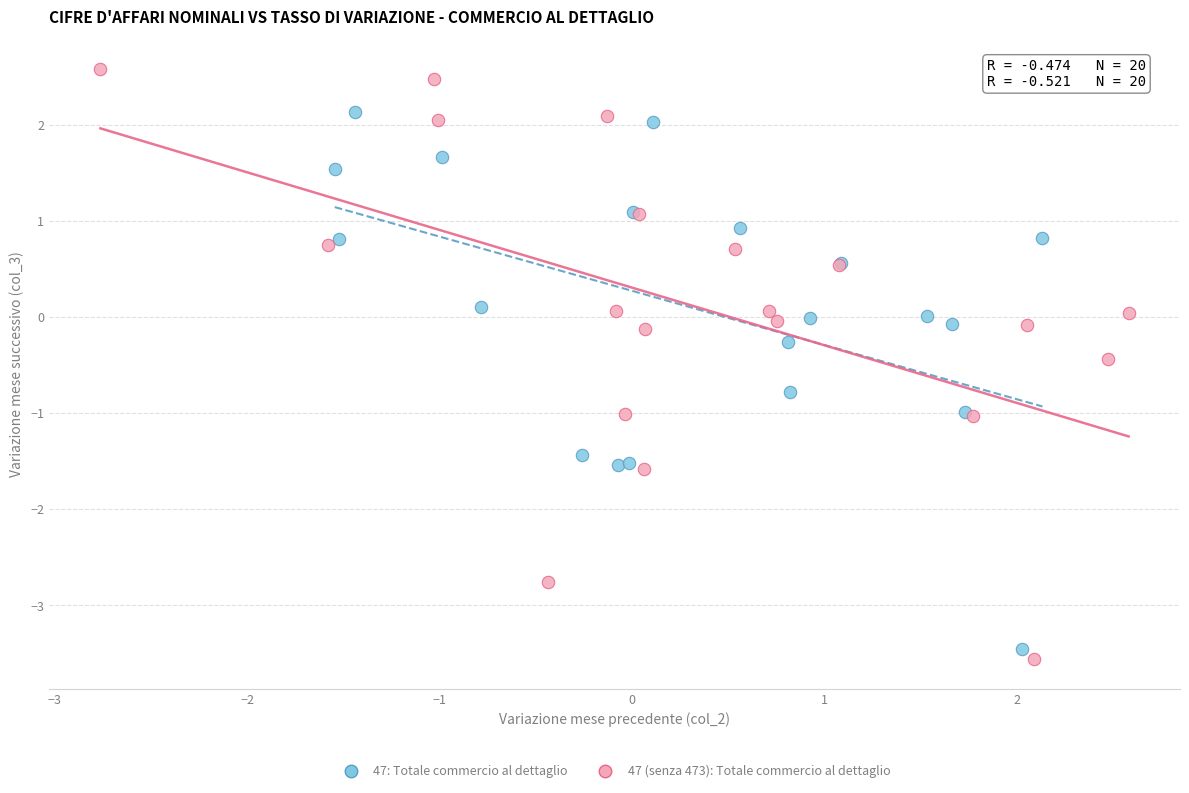

Which series has the largest Y range (max minus min)?

47 (senza 473): Totale commercio al dettaglio